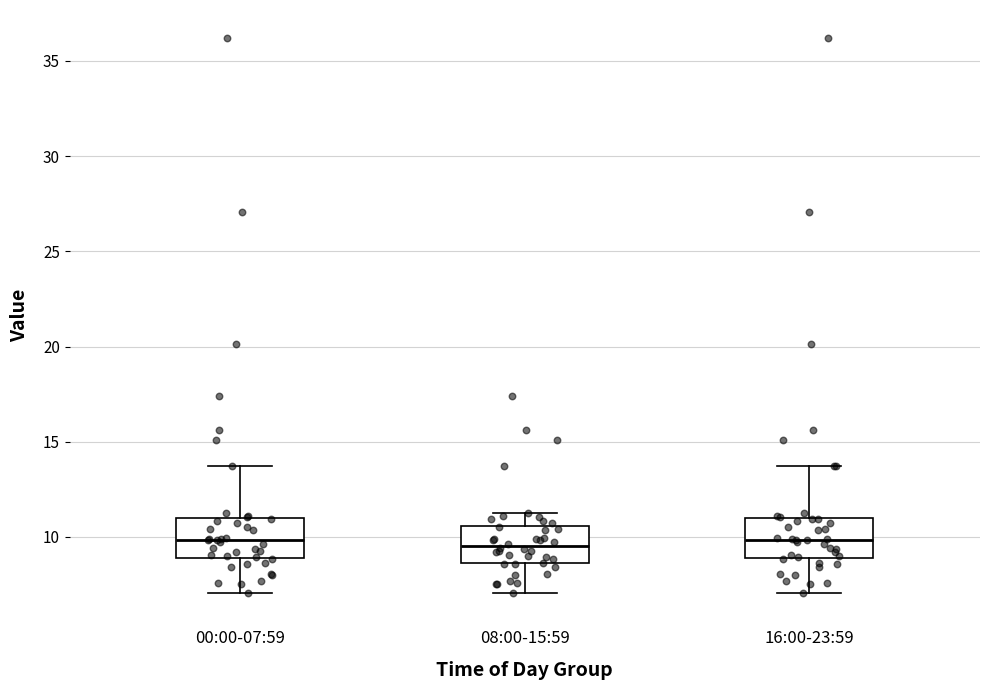

Reading left to right, read every box against the y-axis: the position of its median line, the range the box covers, and the ends of its whiskers. The values are not printed on the chart, so give them approximately, as read against the axis.

00:00-07:59: median 10.0, box 9.0 to 11.0, whiskers 7.0 to 13.5
08:00-15:59: median 9.5, box 8.5 to 10.5, whiskers 7.0 to 11.5
16:00-23:59: median 10.0, box 9.0 to 11.0, whiskers 7.0 to 13.5